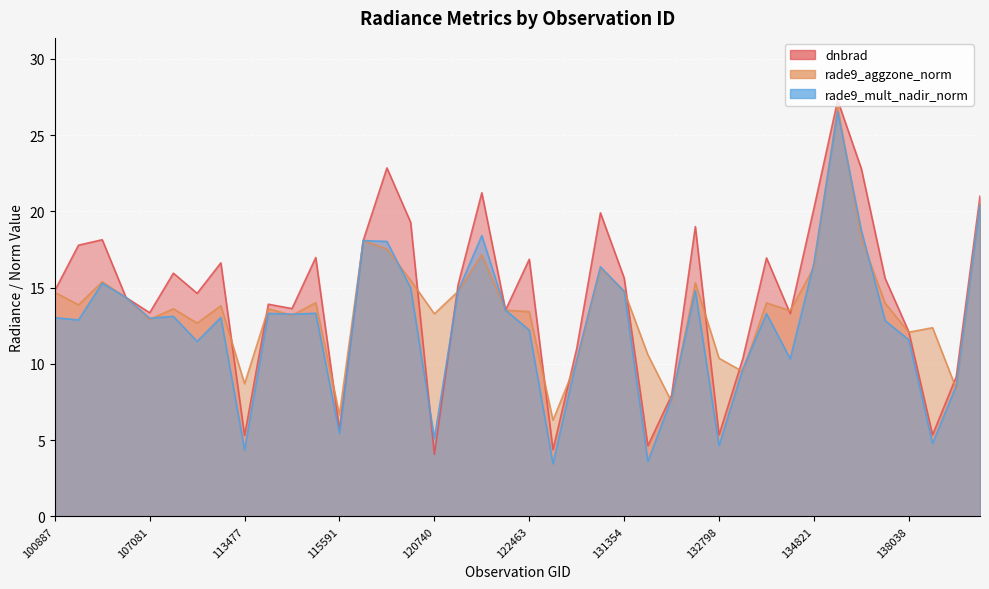

Where is the first local minimum for dnbrad?

107081